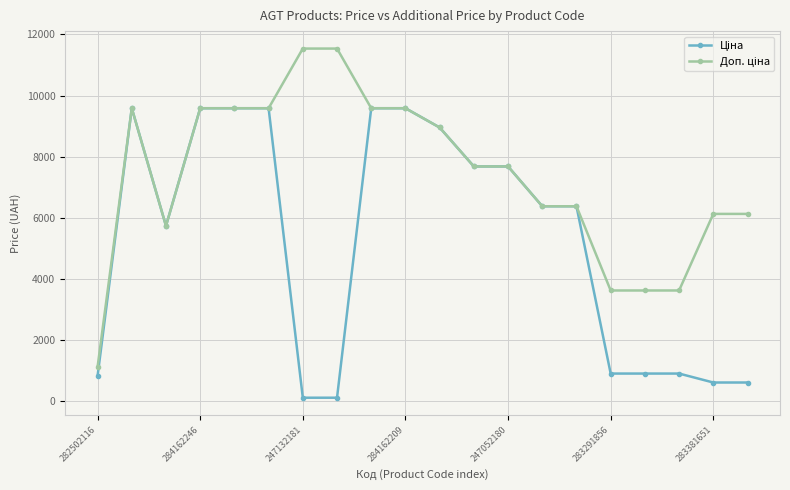

What is the greatest value displayed?

11537.0